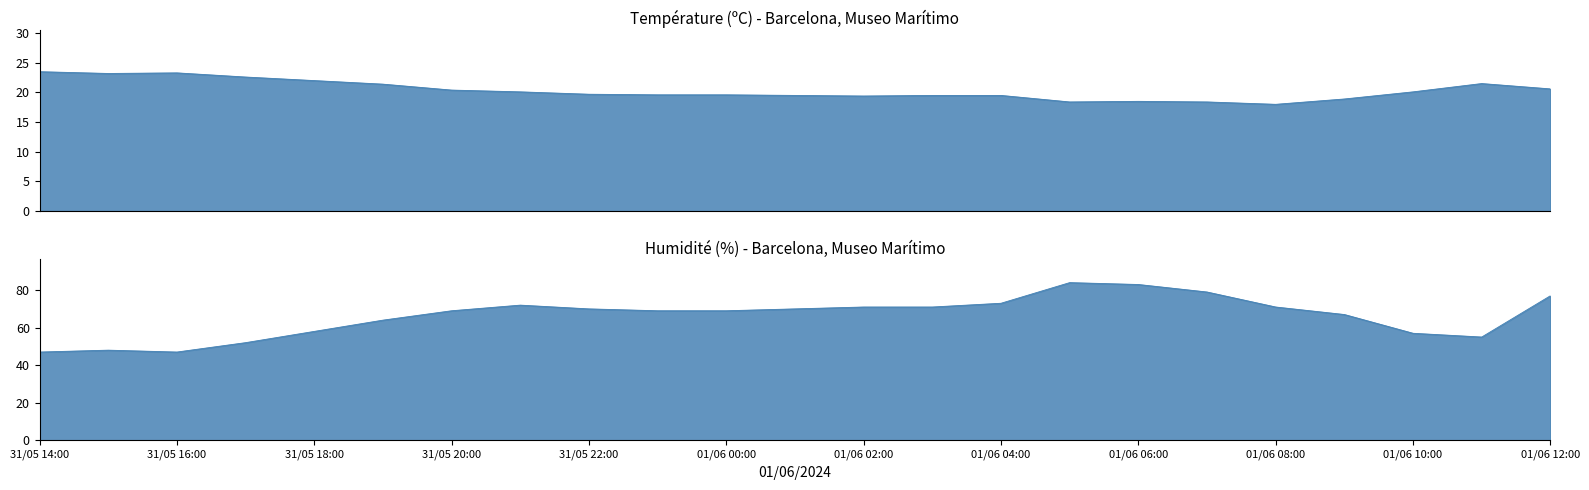

Rank the series by their maximum value, from highest to lowest.

Humidité (%), Température (ºC)